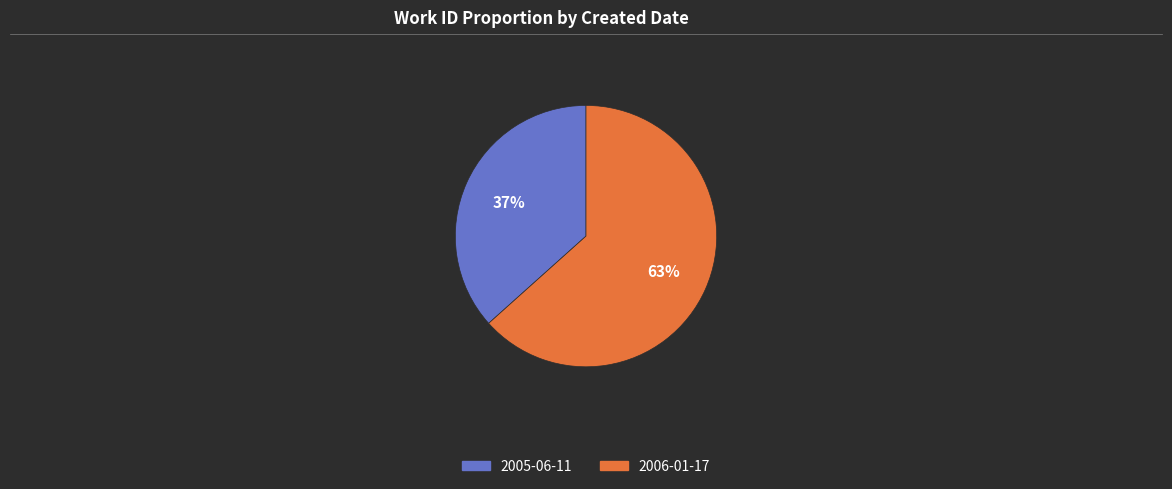

To the nearest percent, what portion does 2006-01-17 represent?

63%